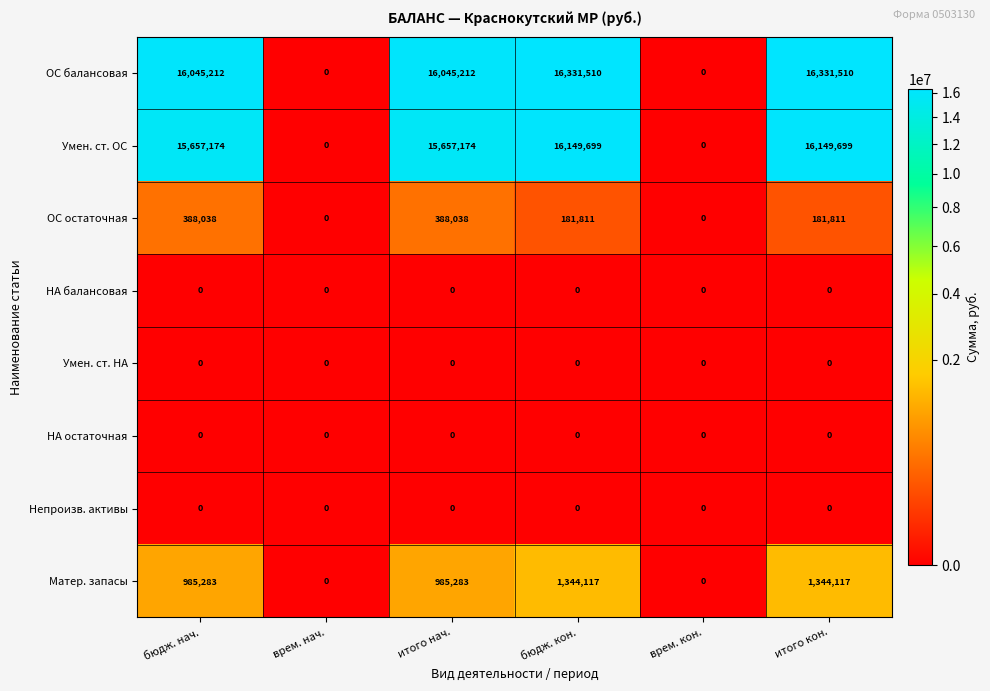

Which series has the largest range (max minus min)?

ОС балансовая